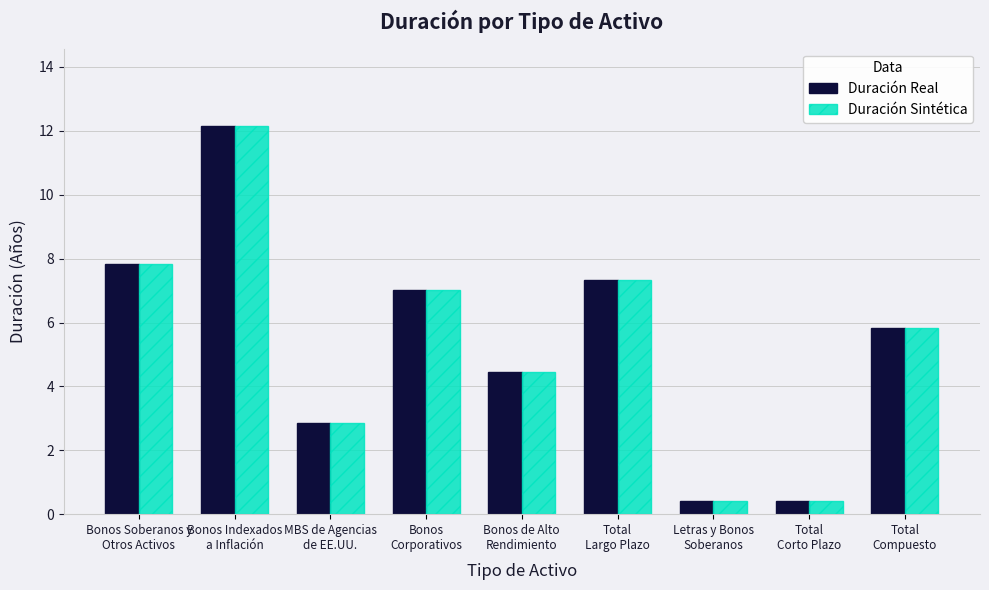

Reading right to left, extract all data points from this chart.

Duración Real: 5.8	0.4	0.4	7.3	4.4	7.0	2.9	12.1	7.8
Duración Sintética: 5.8	0.4	0.4	7.3	4.4	7.0	2.9	12.1	7.8